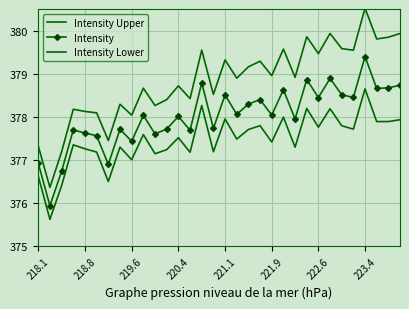

True or false: Intensity Upper and Intensity Lower cross at least once.

False